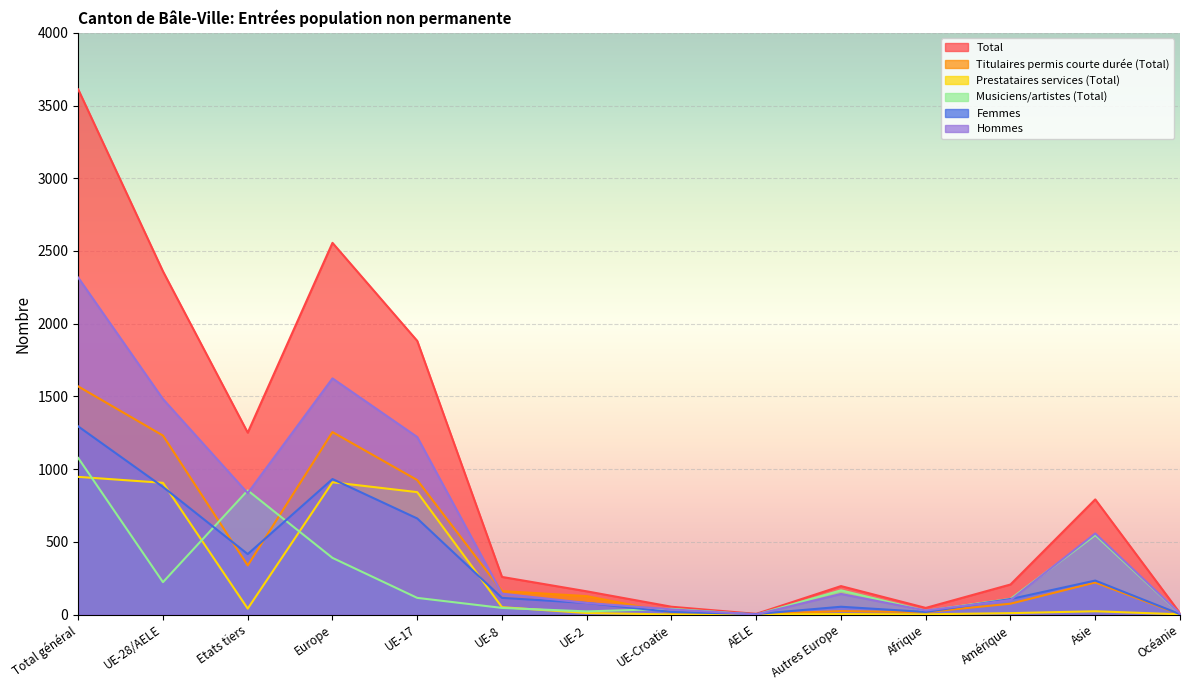

What is the total value across all series at Océanie?

29